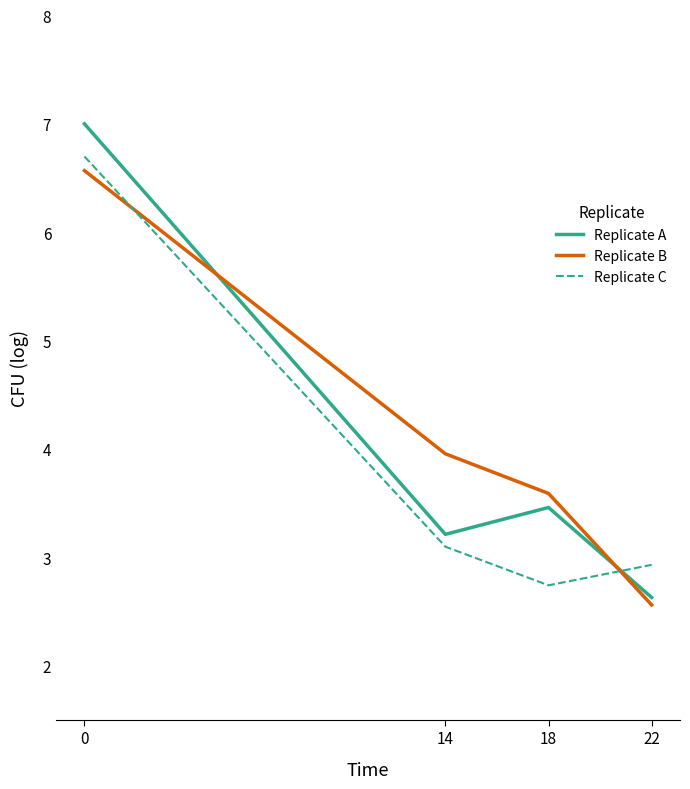

Which series has the largest range (max minus min)?

Replicate A